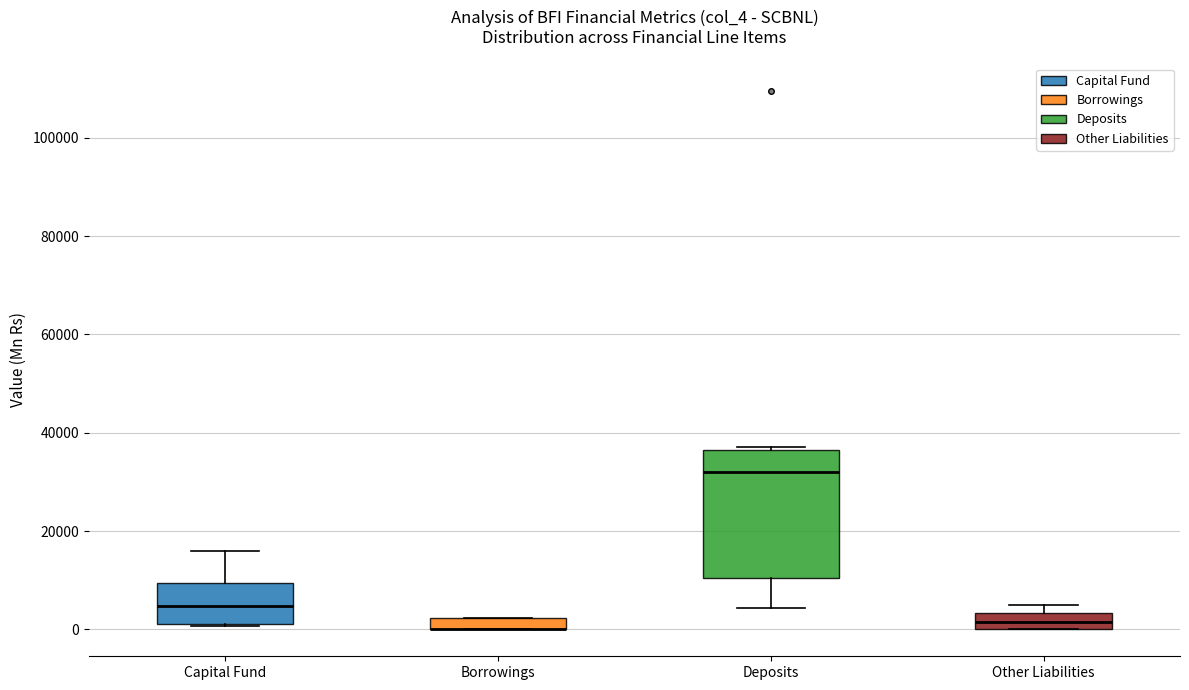

Where is the upper edge of the box for Deposits on the y-axis? The values are not printed on the chart, so give them approximately, as read against the axis.

36000